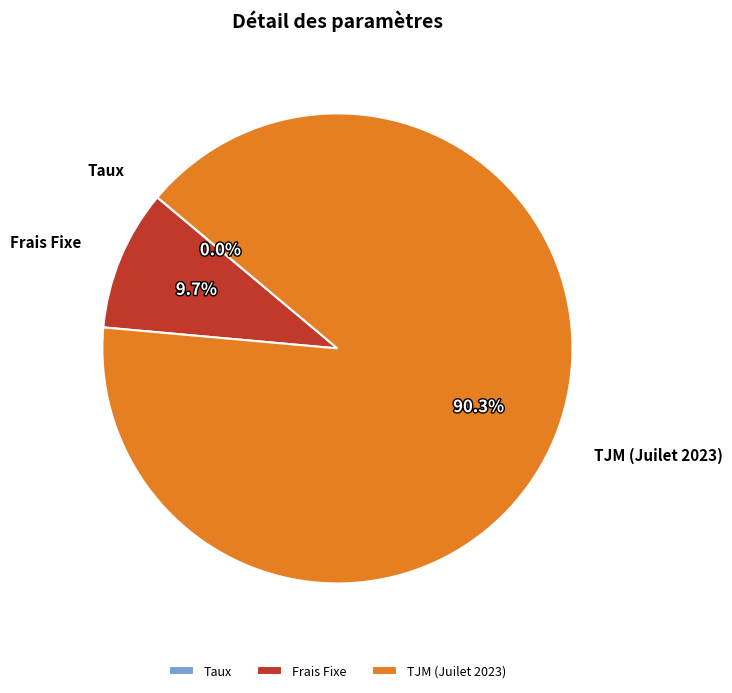

What portion of the pie excludes TJM (Juilet 2023)?

9.7%